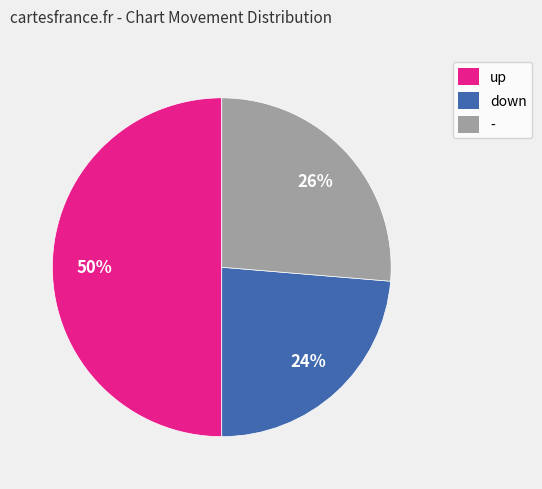

Is it true that down is 17% of the pie?

False